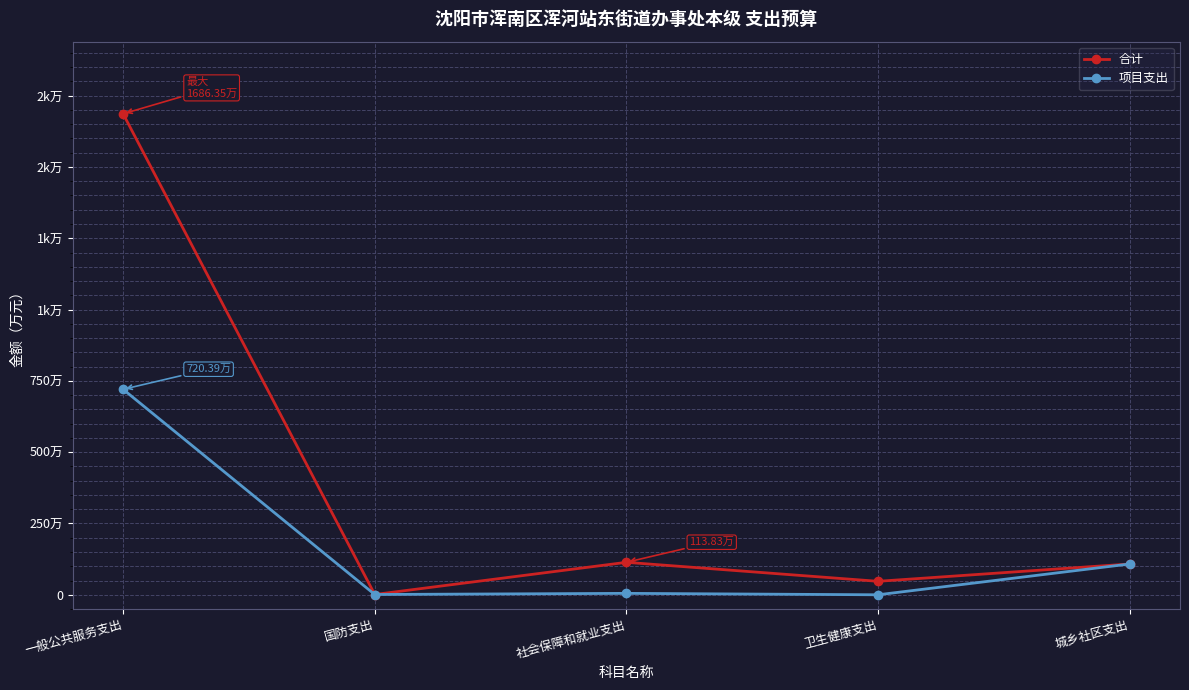

Reading left to right, list all the values displayed in this chart.

合计: 一般公共服务支出=1686.3	国防支出=1.0	社会保障和就业支出=113.8	卫生健康支出=47.3	城乡社区支出=108.0
项目支出: 一般公共服务支出=720.4	国防支出=1.0	社会保障和就业支出=5.0	卫生健康支出=0.0	城乡社区支出=108.0